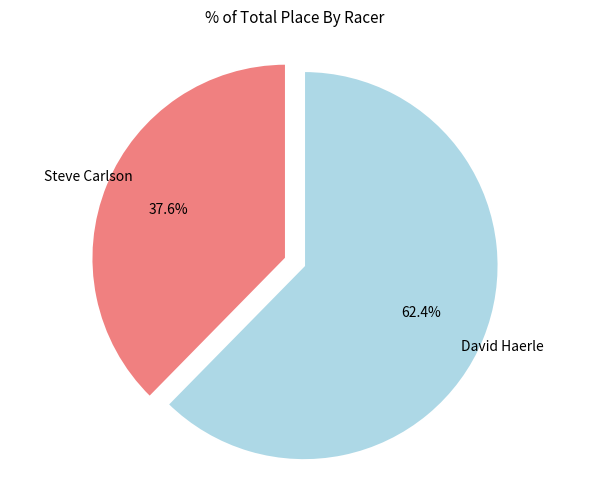

Is there a majority slice in this chart?

Yes